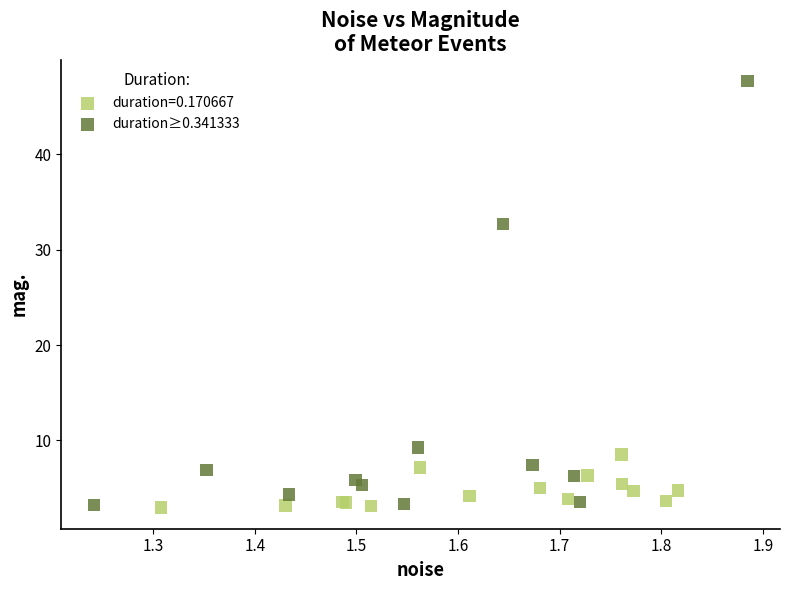

Which series contains the highest Y value?

duration≥0.341333